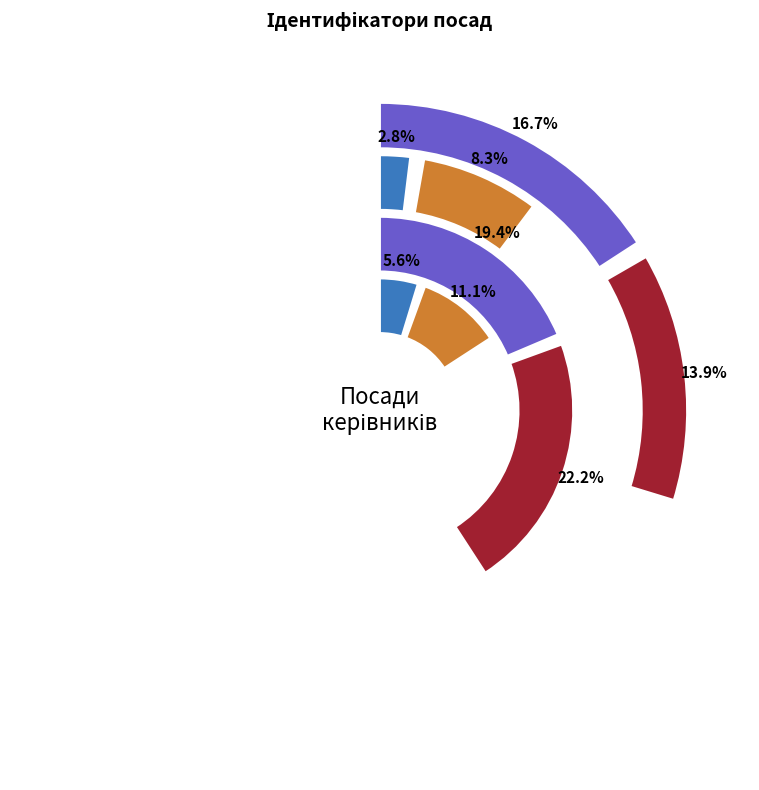

The Директор slice represents 19% of the pie. True or false?

True